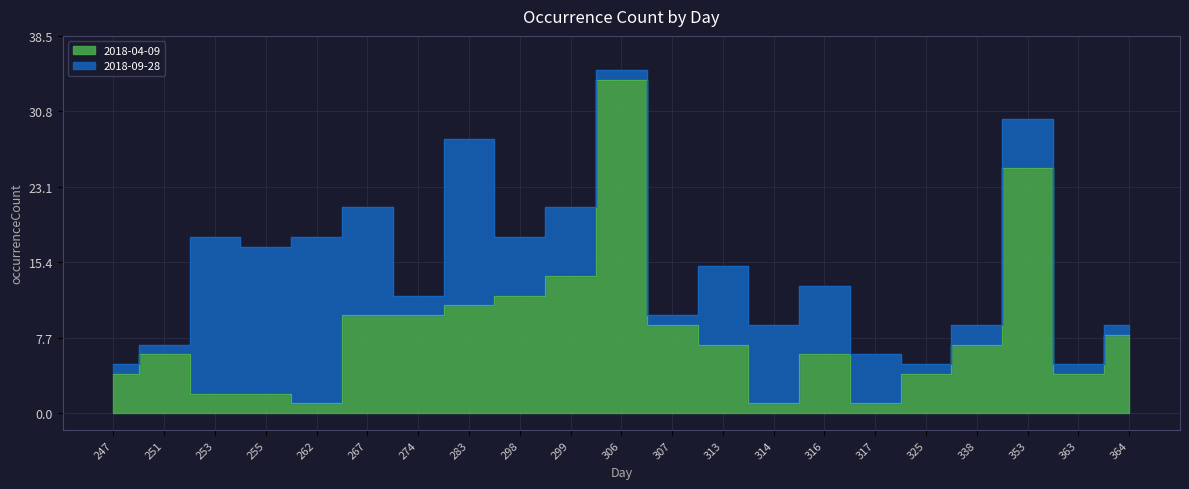

What is the difference between the values at 251 and 267?

4